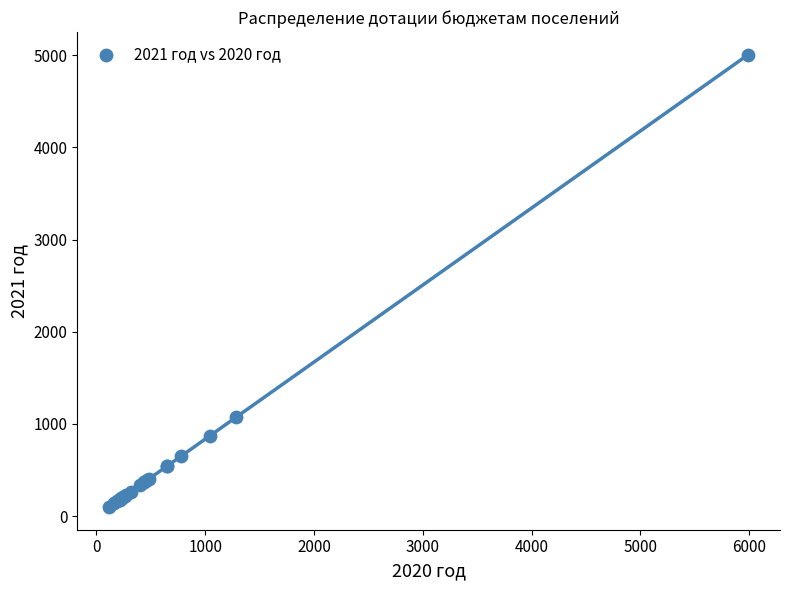

What Y value in the scatter plot is closest to 2552?

1074